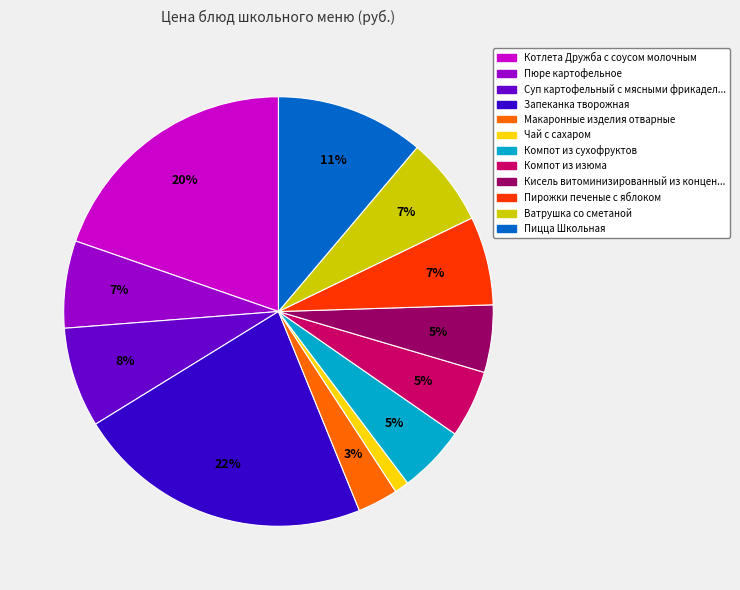

To the nearest percent, what is the average slice percentage?

8%